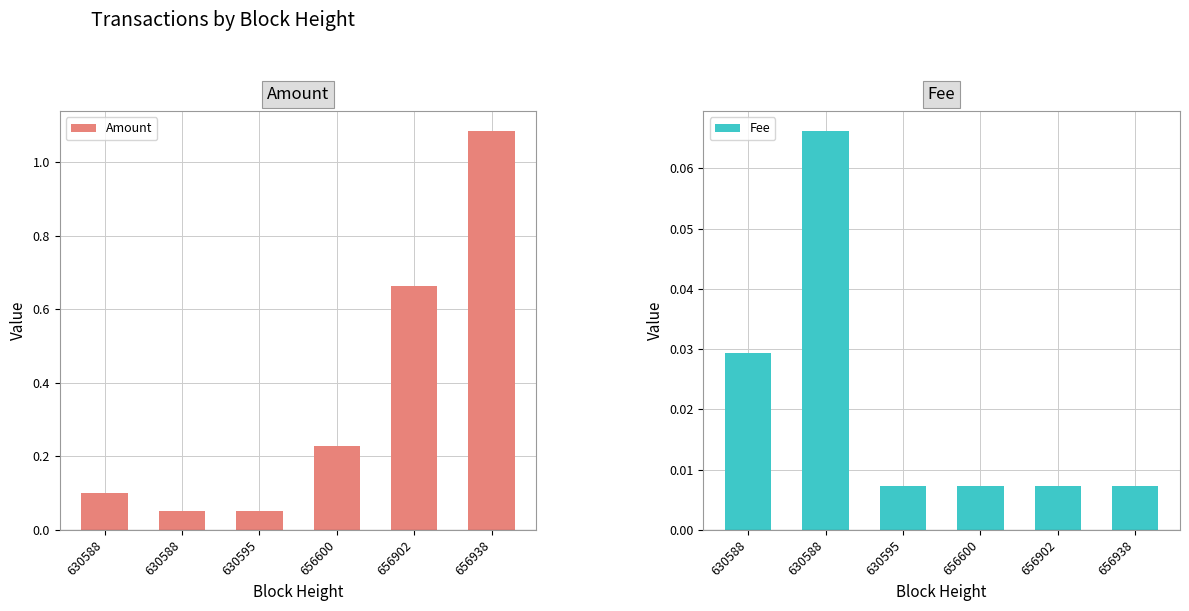

Is it true that Fee equals 0.0 at 656902?

True